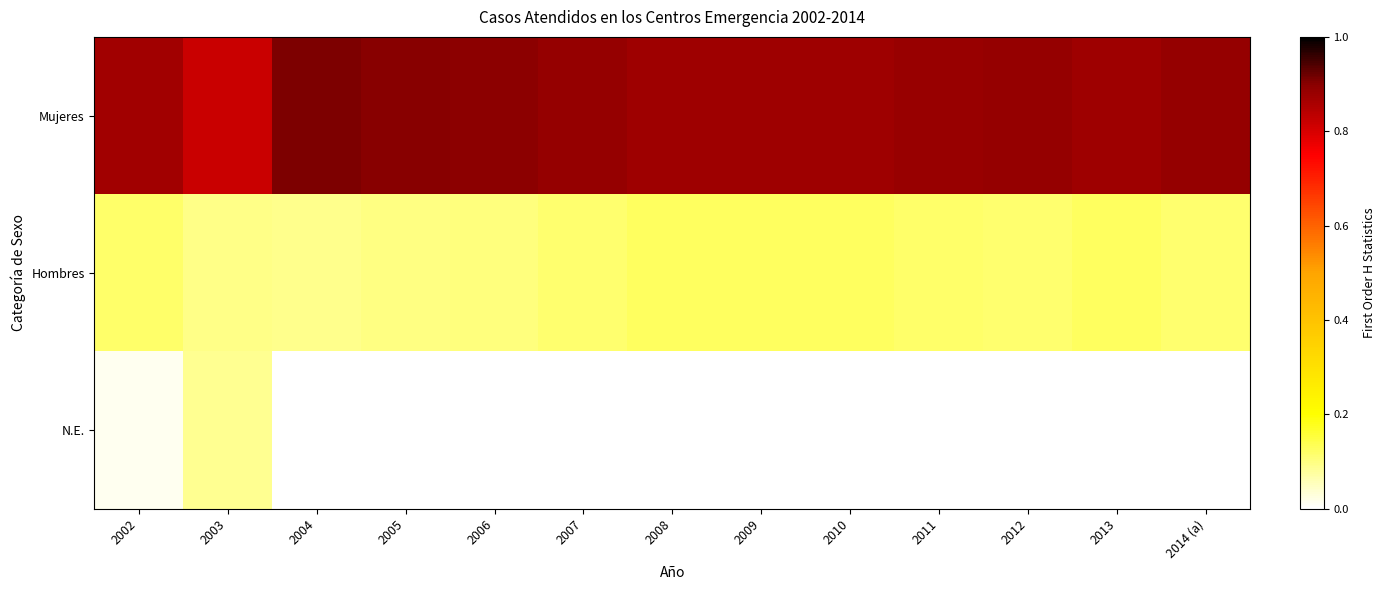

Which has a higher value, 2005 or 2003?

2005